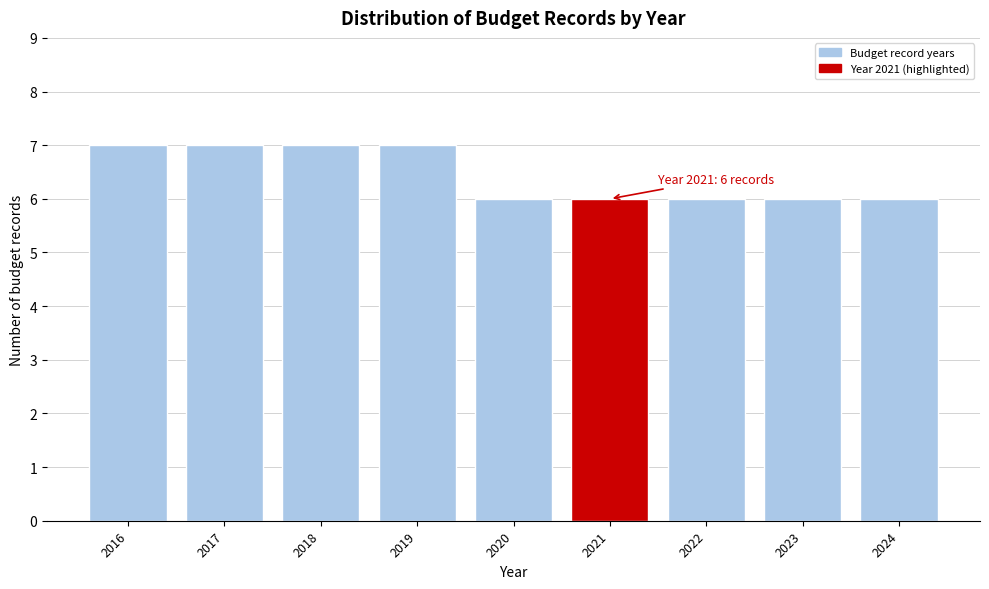

Reading left to right, list all the values displayed in this chart.

7	7	7	7	6	6	6	6	6